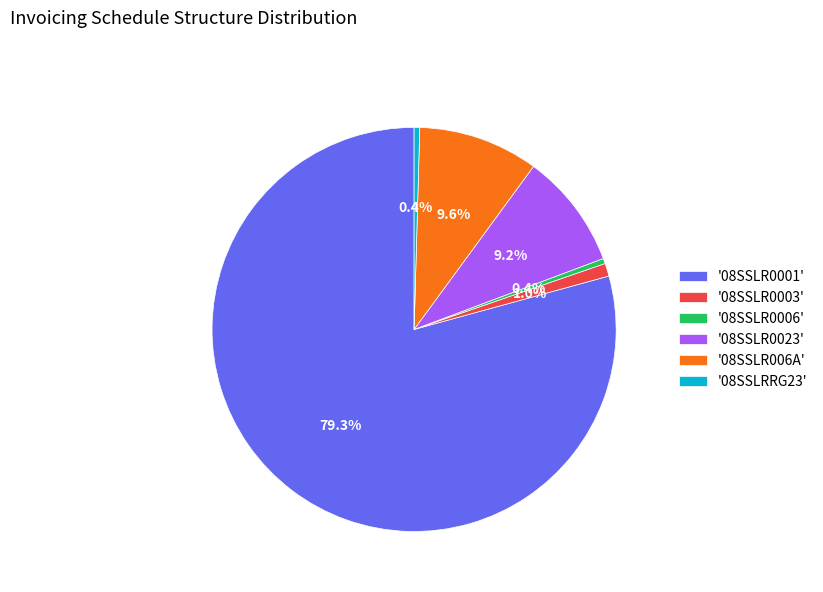

How much of the chart is everything except '08SSLR006A'?

90.4%